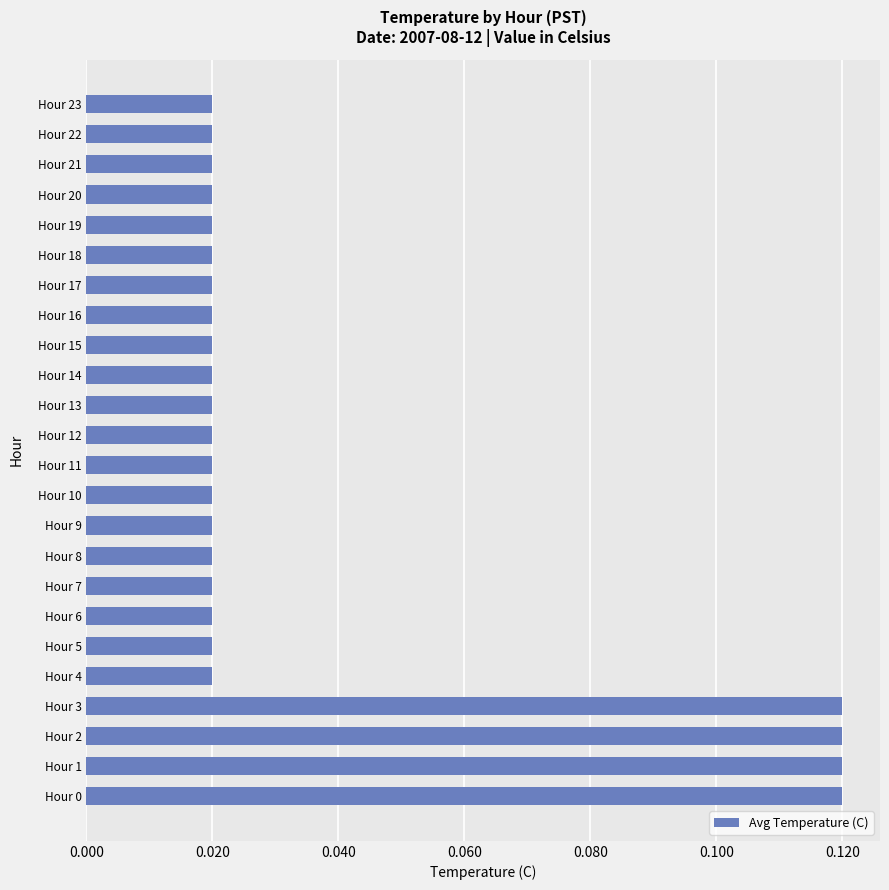

Count the values in the range 0 to 1.

24